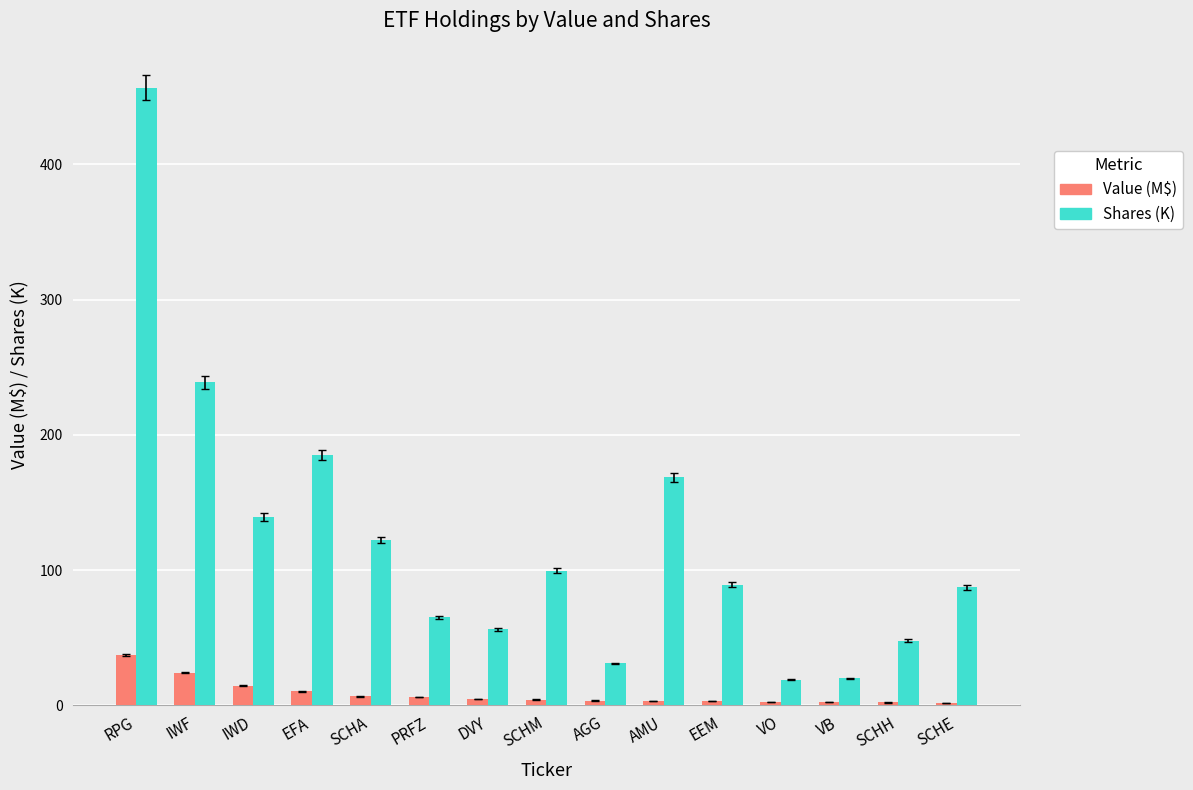

Are the bars horizontal?

No